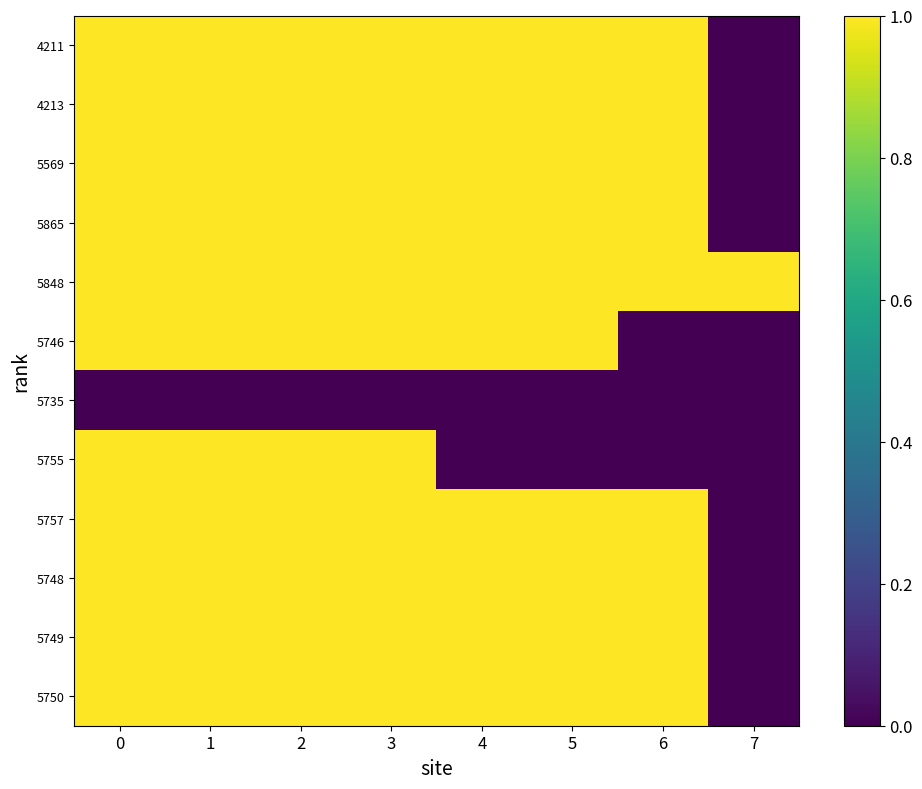

How many categories are shown in the chart?

8